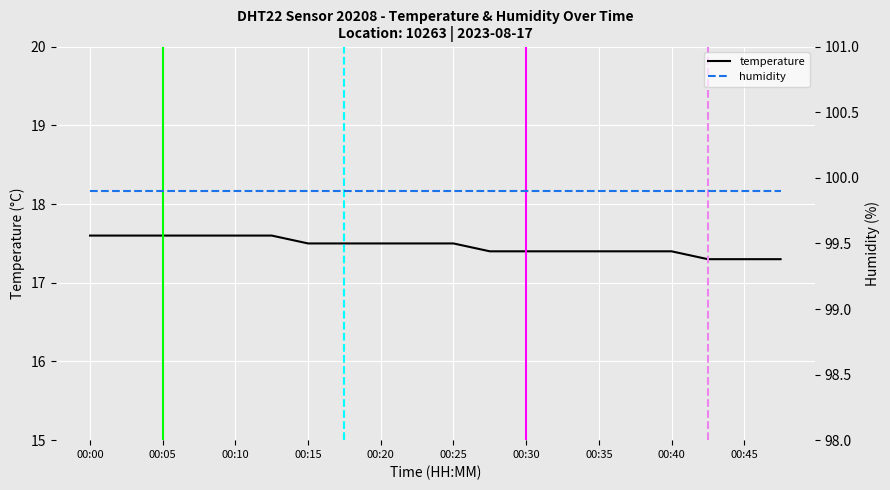

What is the maximum value for temperature?

17.6